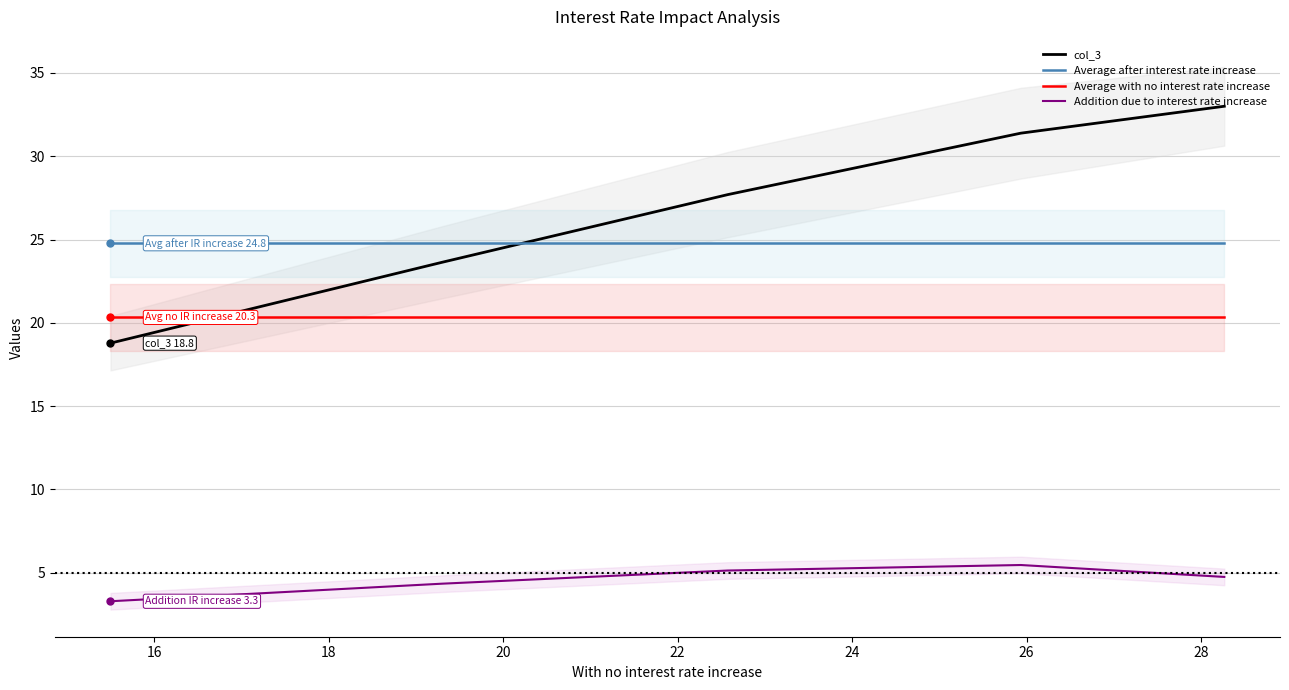

Reading right to left, what are all the values shown in this chart?

col_3: 18.8	23.6	27.7	31.4	33.0
Average after interest rate increase: 24.8	24.8	24.8	24.8	24.8
Average with no interest rate increase: 20.3	20.3	20.3	20.3	20.3
Addition due to interest rate increase: 3.3	4.3	5.1	5.5	4.7